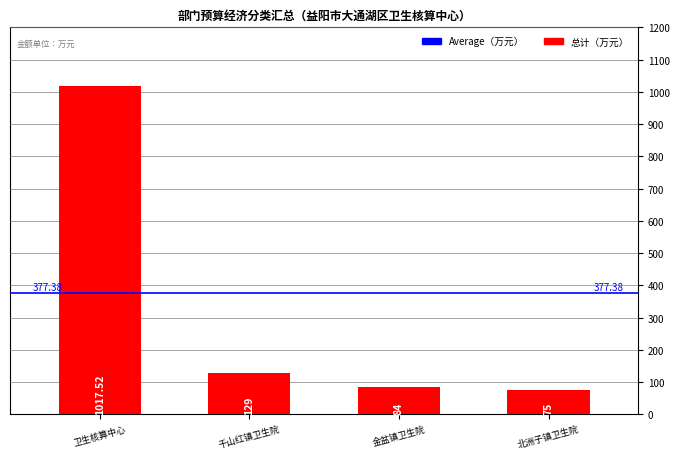

What is the label of the 2nd bar from the left?

千山红镇卫生院